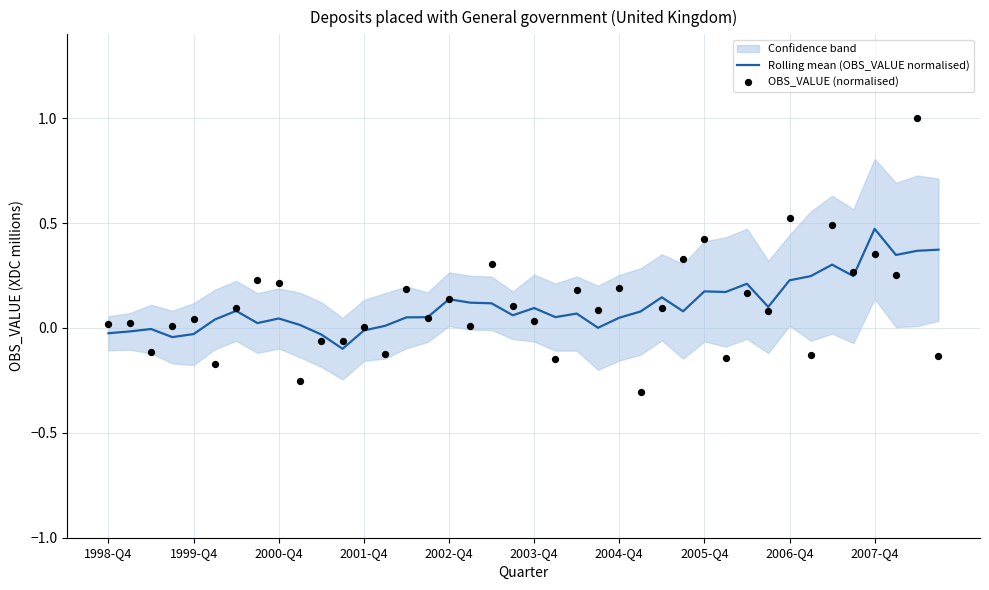

At how many categories does at least one series exceed 0?

37